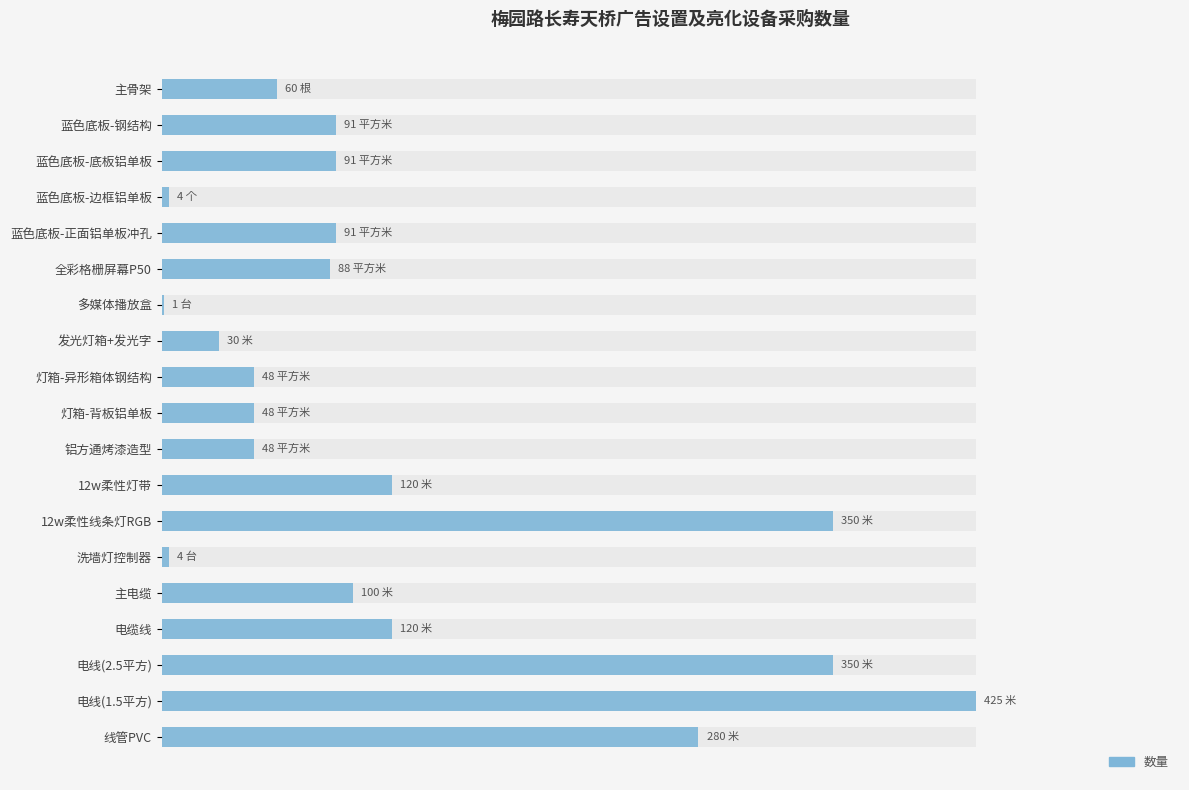

How many data points are above 91?

7